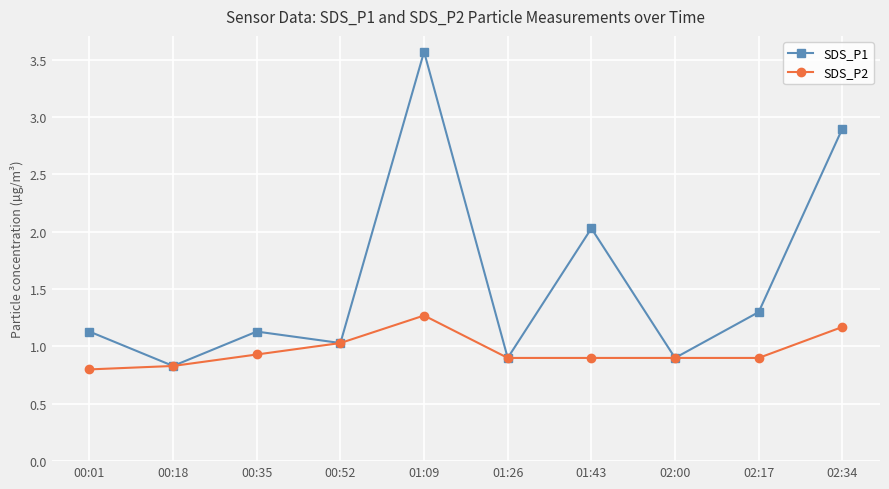

At which category does SDS_P1 reach its first local valley?

00:18